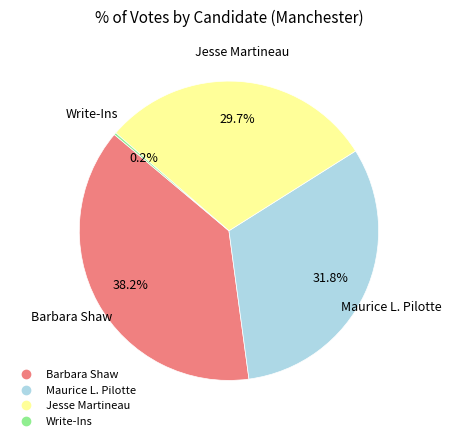

The Jesse Martineau slice represents 44% of the pie. True or false?

False